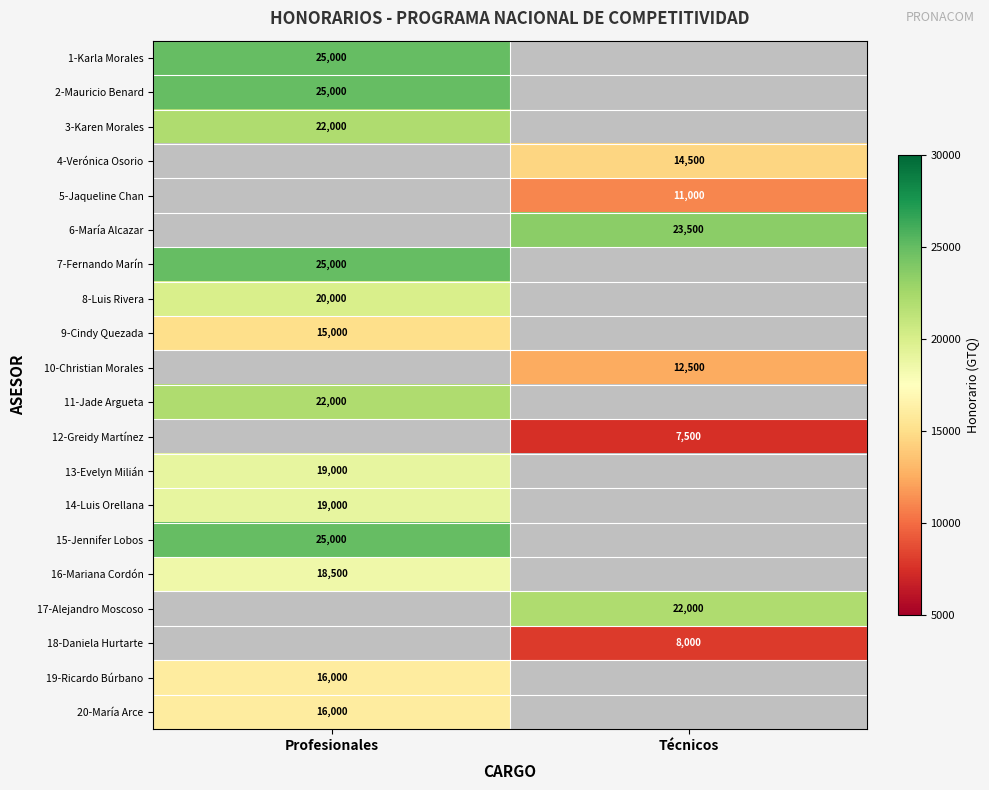

The 6-María Alcazar series shows 11623 at Técnicos. True or false?

False